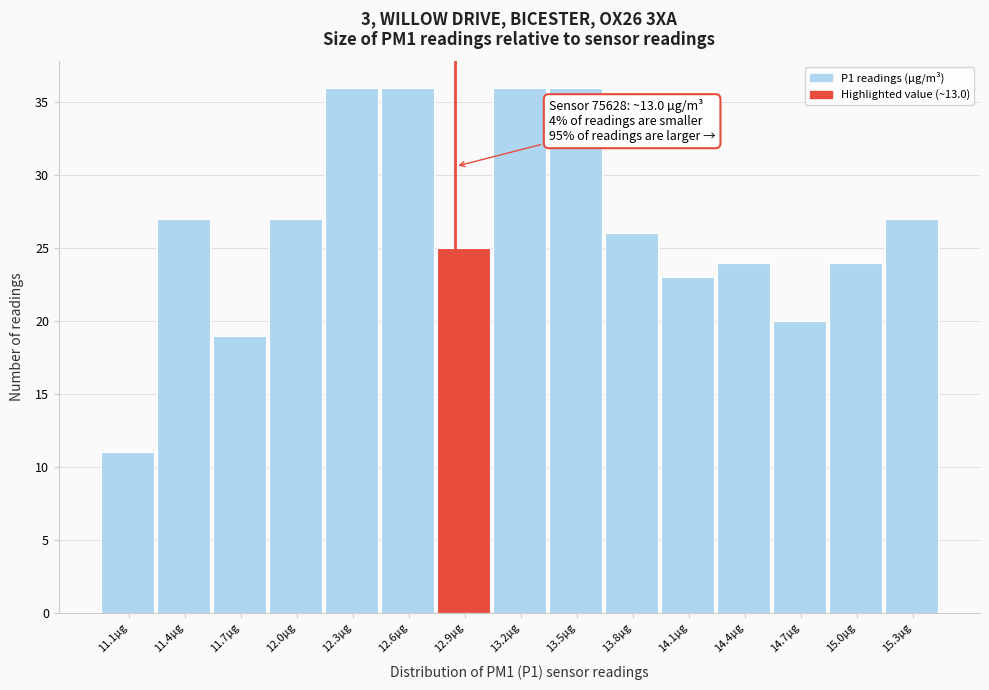

Reading left to right, transcribe all the data shown in this chart.

11	27	19	27	36	36	25	36	36	26	23	24	20	24	27